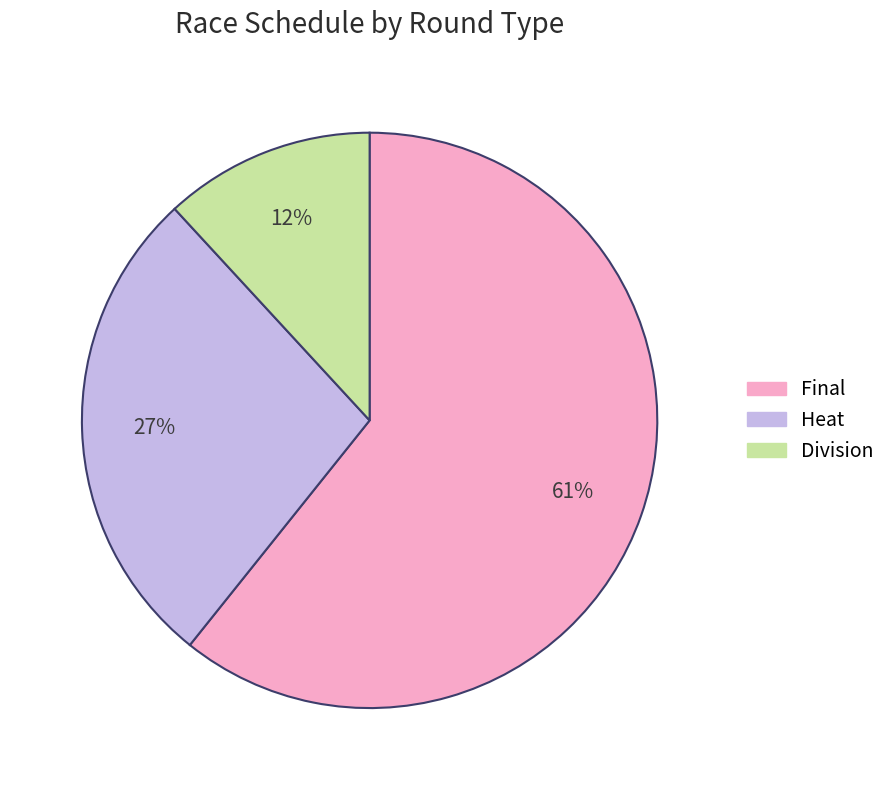

Is there any slice that represents more than half of the pie?

Yes